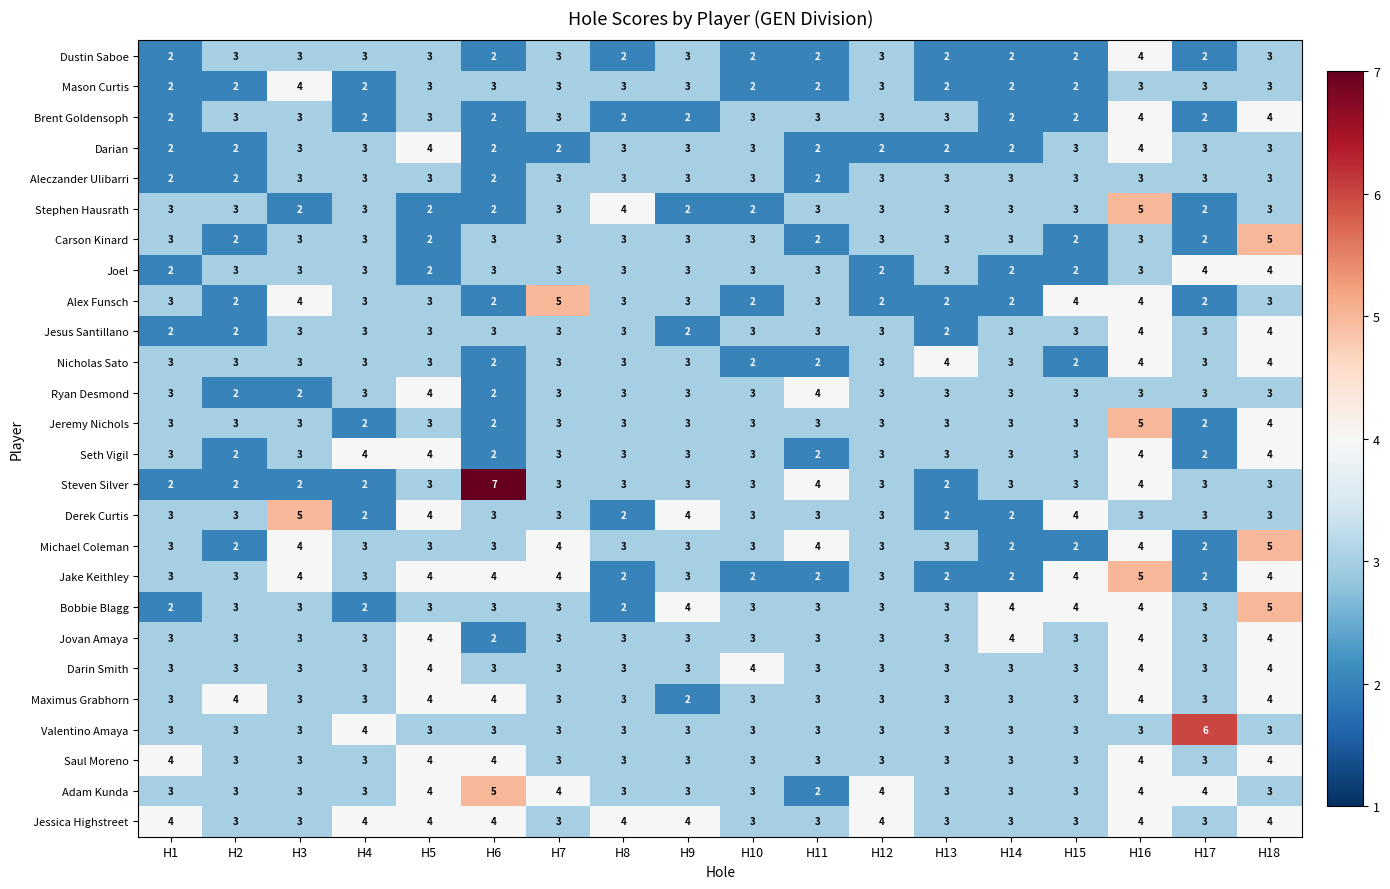

Which series has the largest total across all categories?

Jessica Highstreet